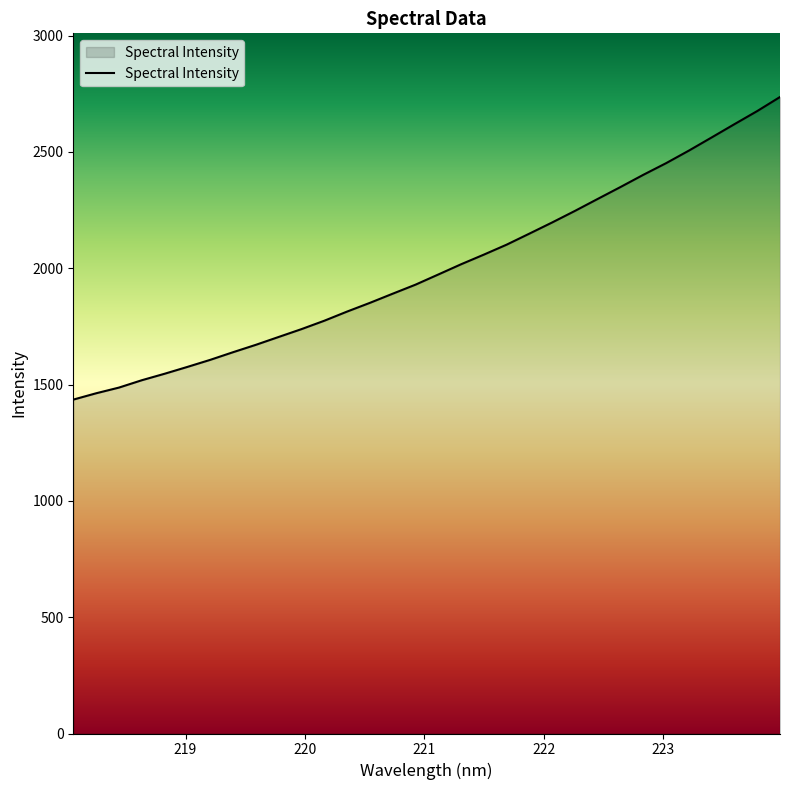

What is the average value?

1999.5